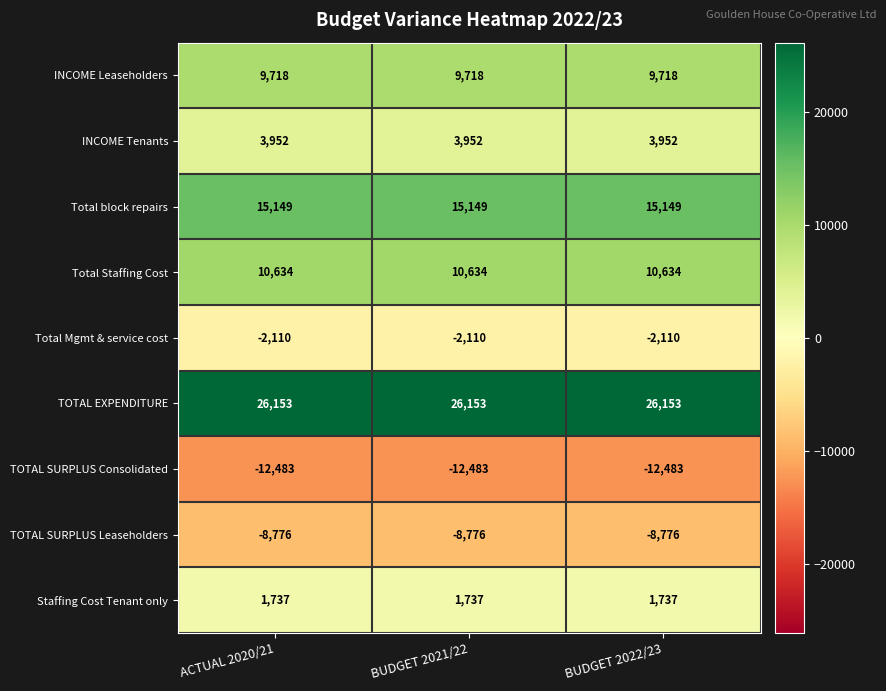

True or false: TOTAL EXPENDITURE has a value of 26153 at BUDGET 2022/23.

True